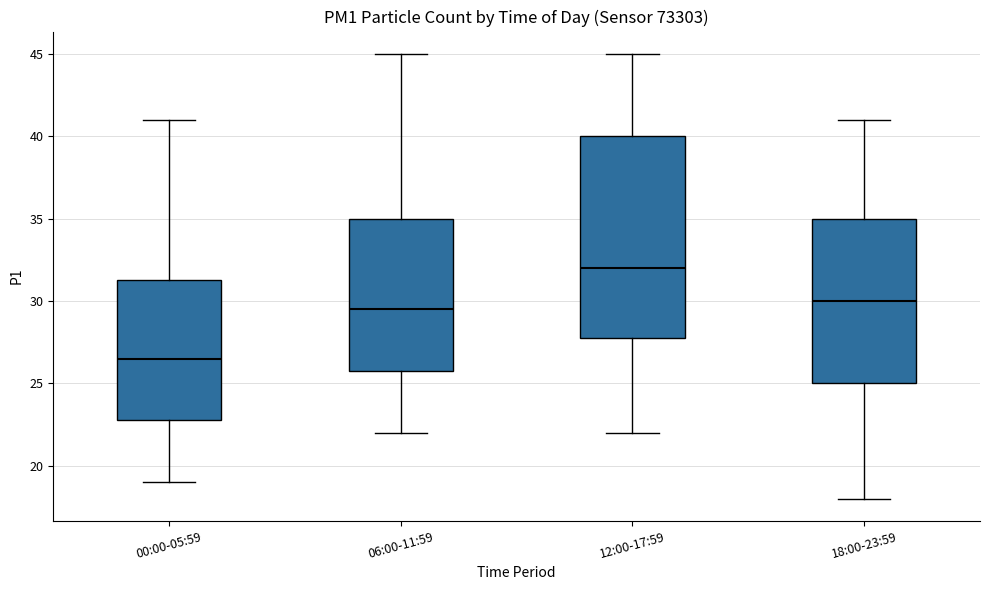

Which box's median line is the highest?

12:00-17:59